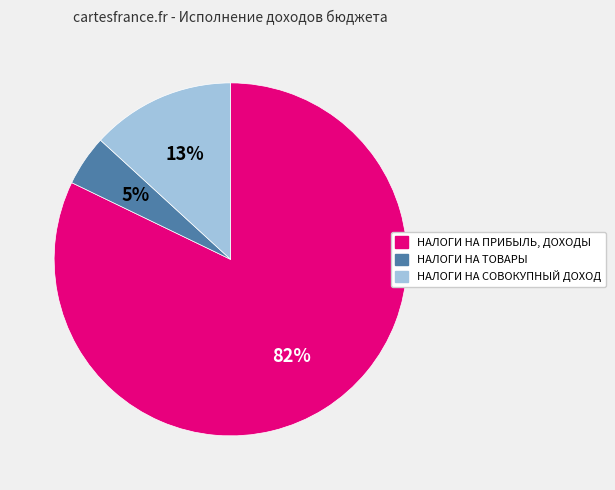

What is the largest slice in the pie chart?

НАЛОГИ НА ПРИБЫЛЬ, ДОХОДЫ